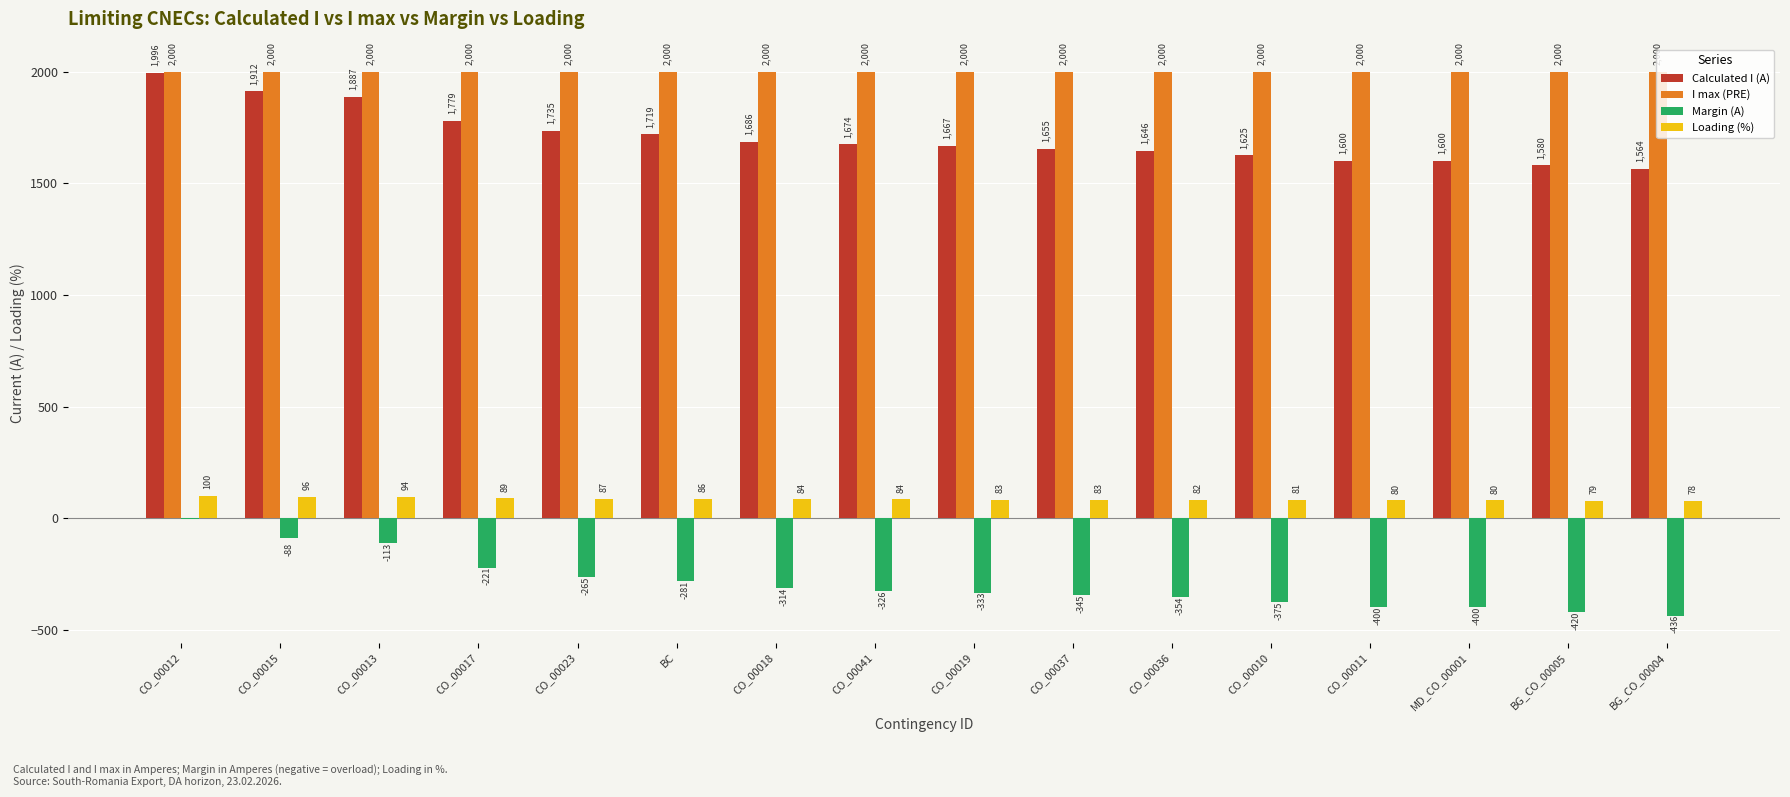

What is the sum of the Calculated I (A) values at CO_00015 and CO_00018?

3598